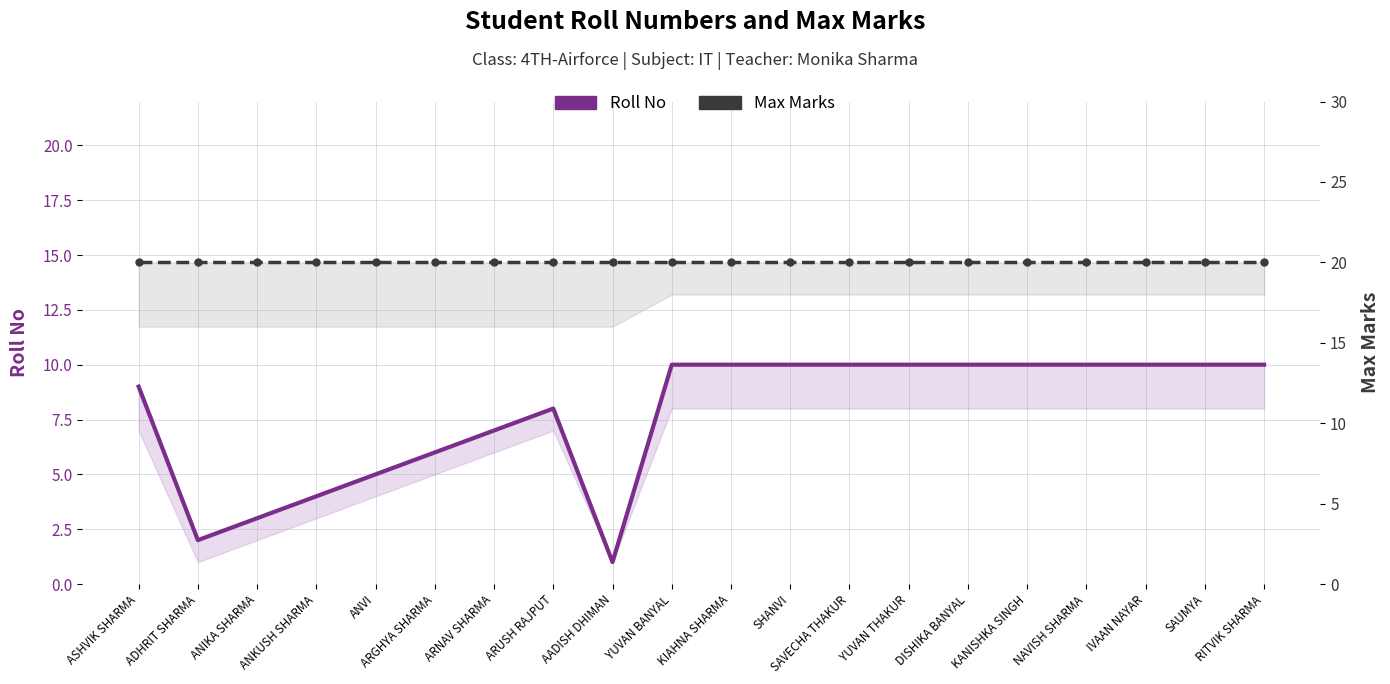

What is the difference between the second highest and minimum values in the Roll No series?

9